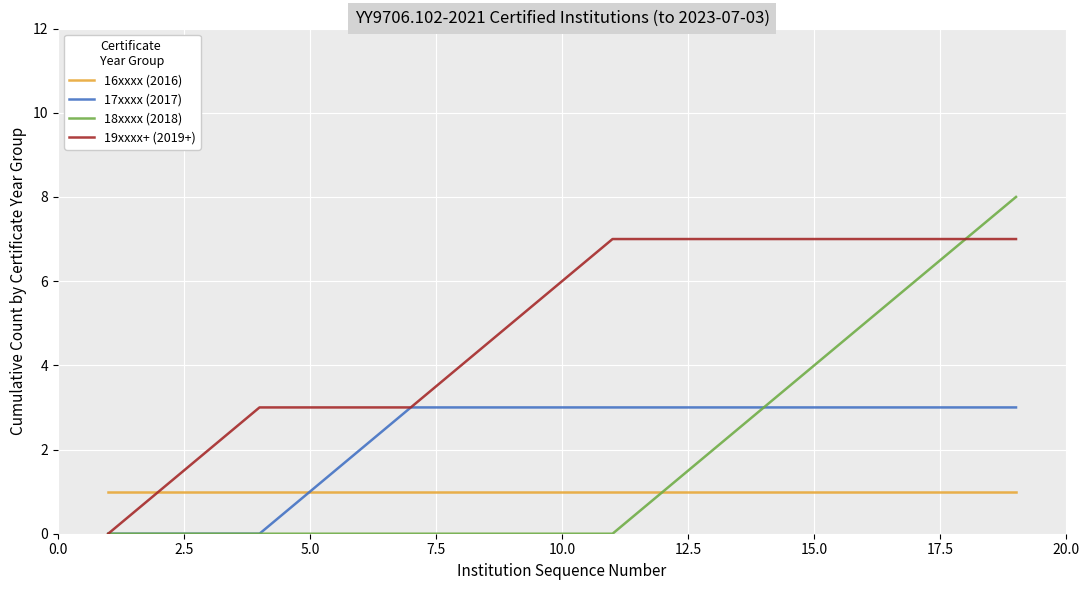

Which series has the largest total across all categories?

19xxxx+ (2019+)